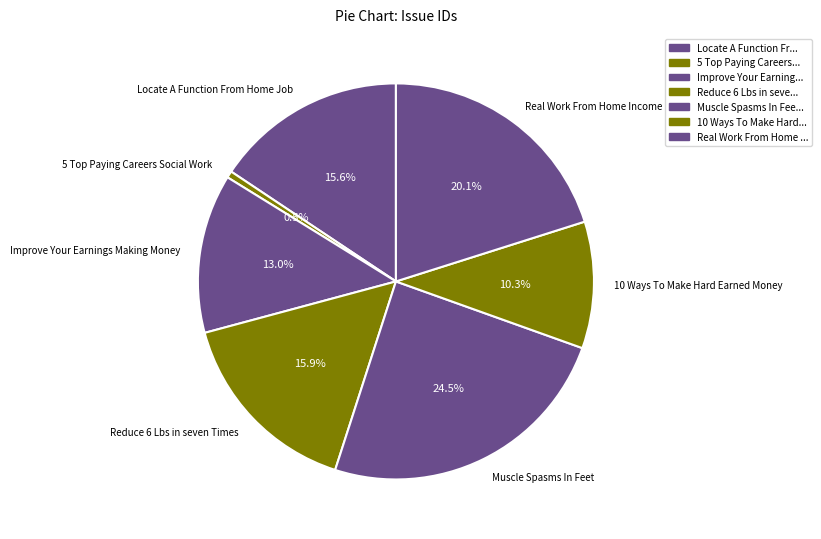

To the nearest percent, what is the average slice percentage?

14%